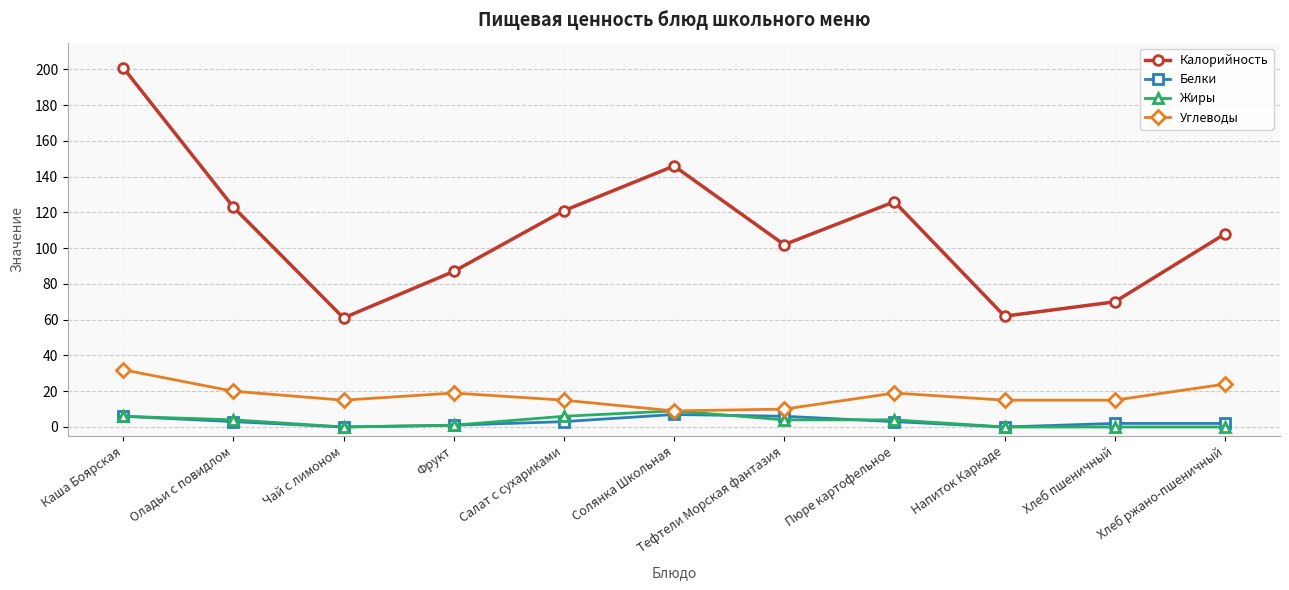

Does the chart display data point markers on the line(s)?

Yes